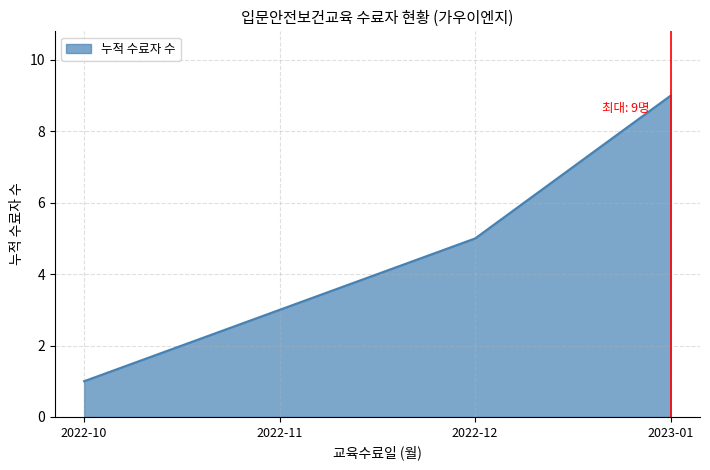

Which category has the lowest value across all series?

2022-10